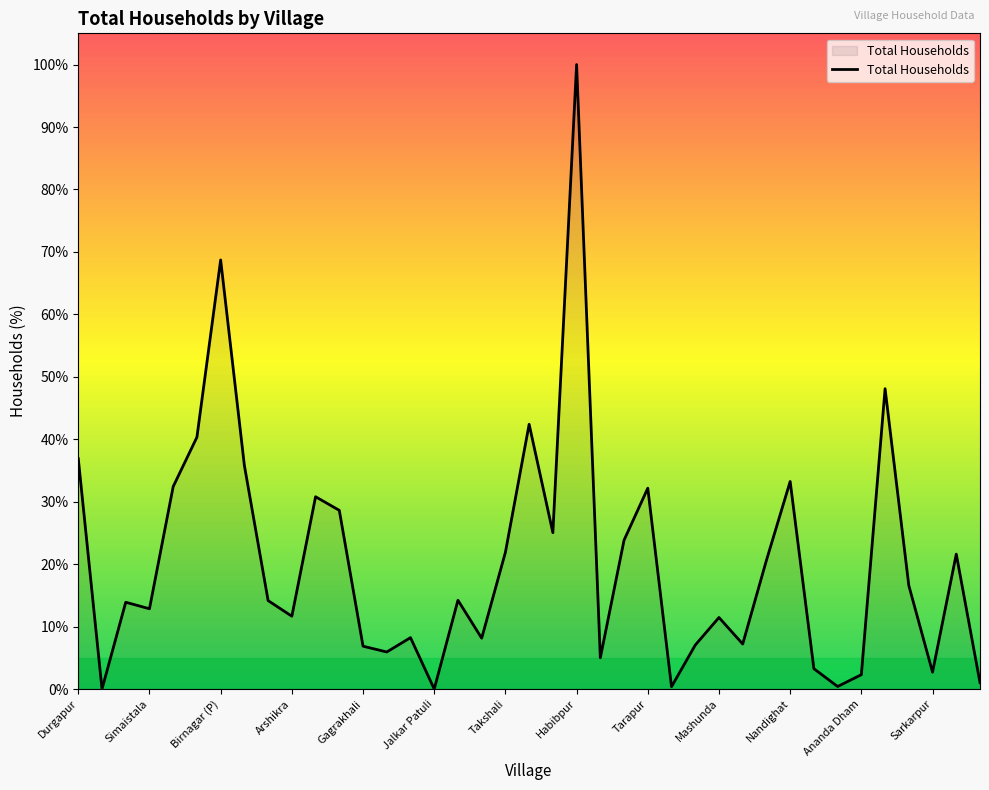

What is the greatest value displayed?

100.0